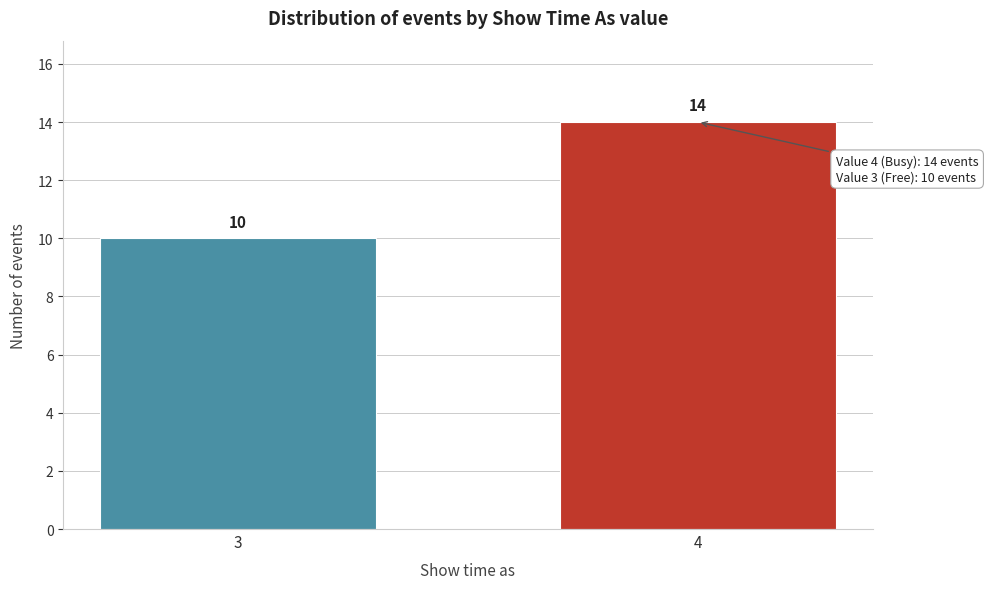

Reading left to right, transcribe all the data shown in this chart.

3=10	4=14